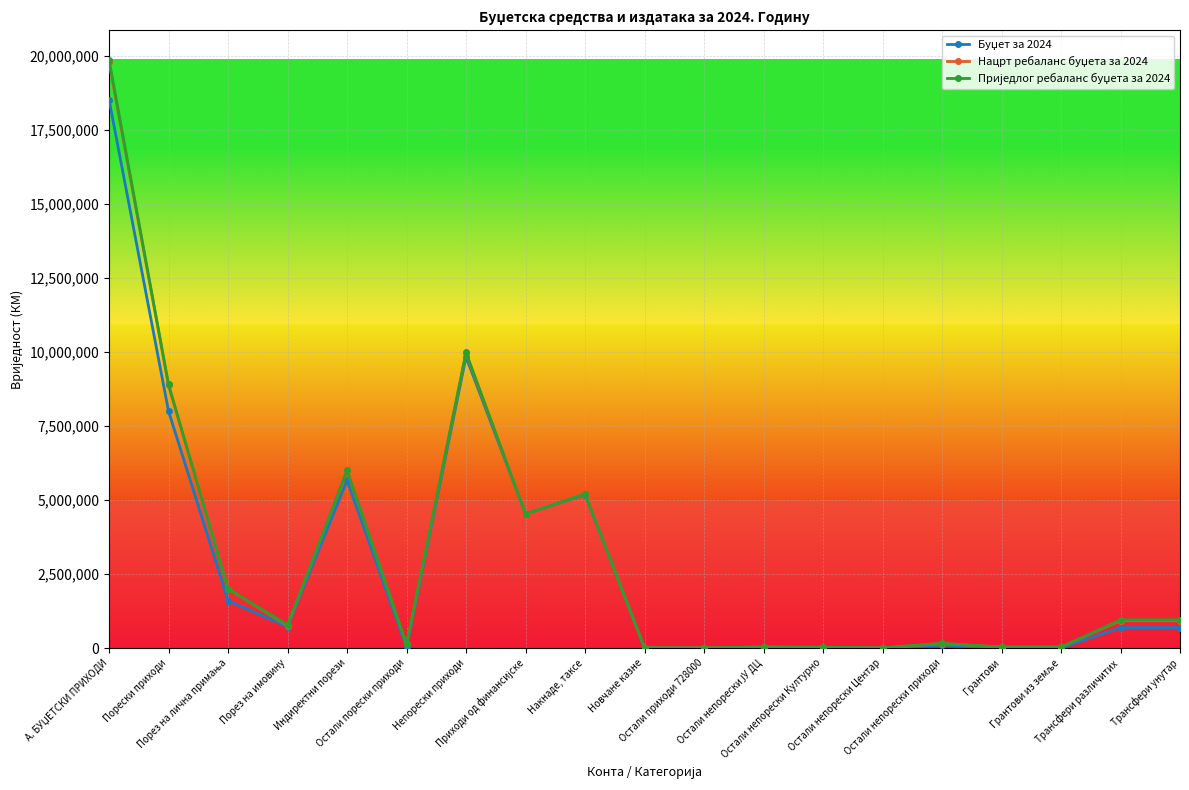

What is the value of the Приједлог ребаланс буџета за 2024 point at the 9th from the left?

5209000